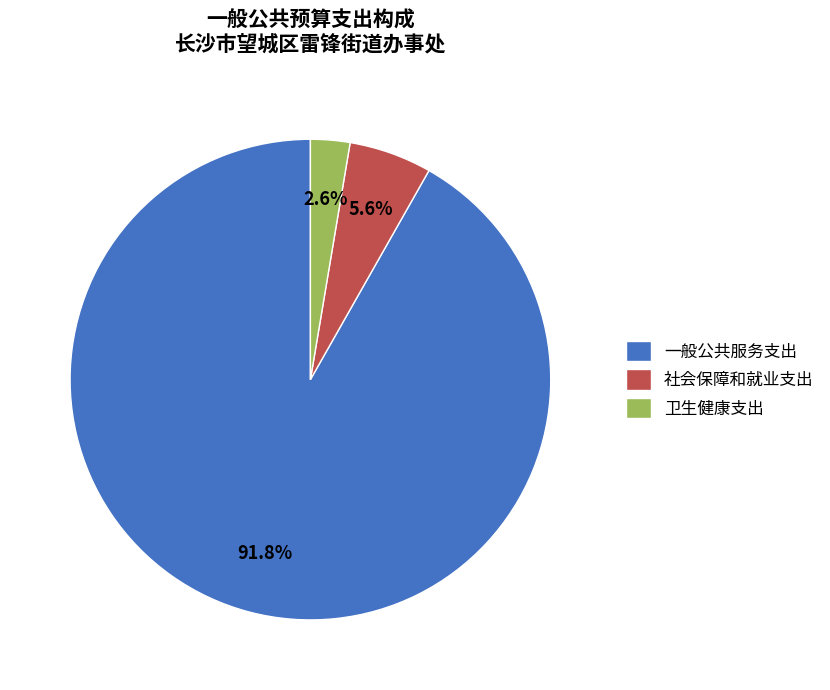

Approximately how many times larger is the value at 卫生健康支出 compared to 社会保障和就业支出?

0.5